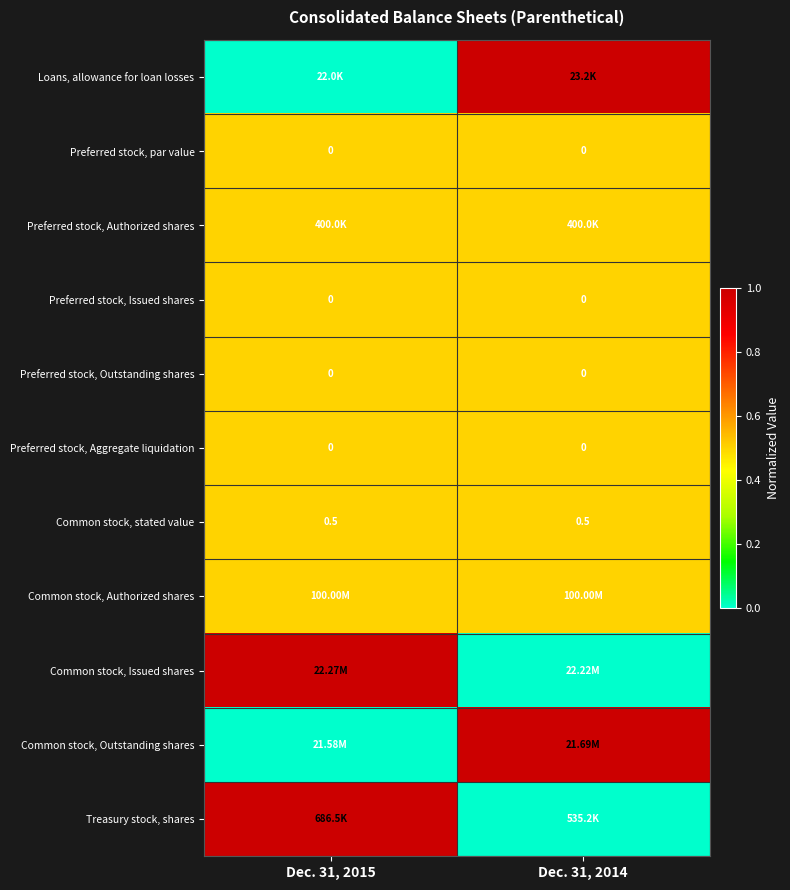

Which category has the highest value across all series?

Dec. 31, 2014